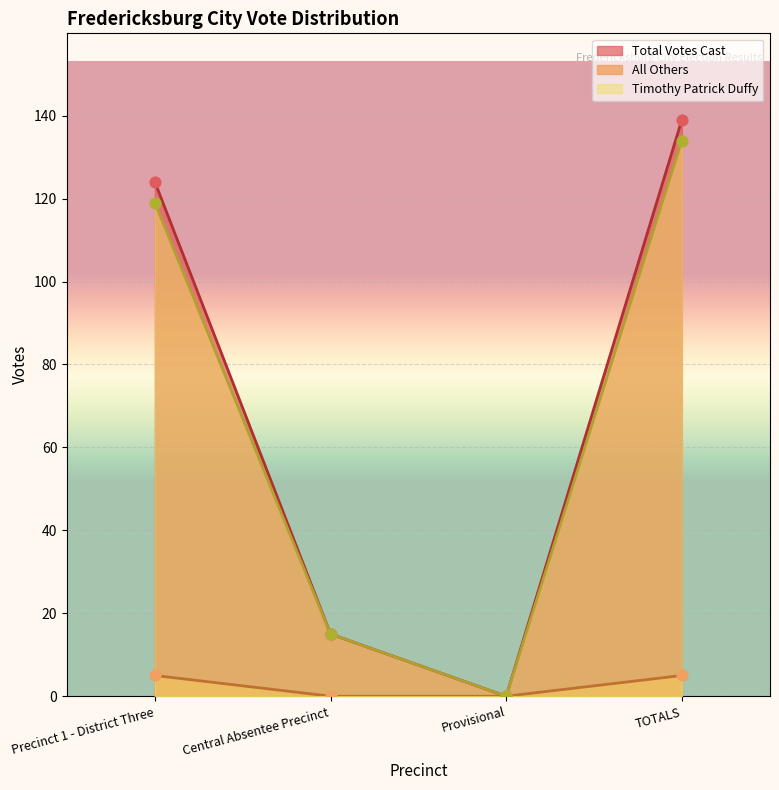

At how many categories does at least one series exceed 15?

2